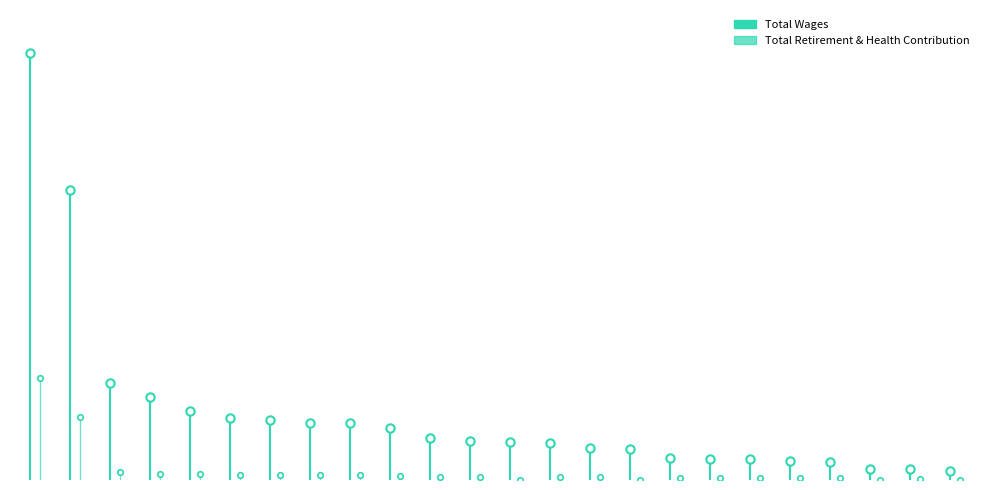

At which category is the sum across all series the highest?

Accounting